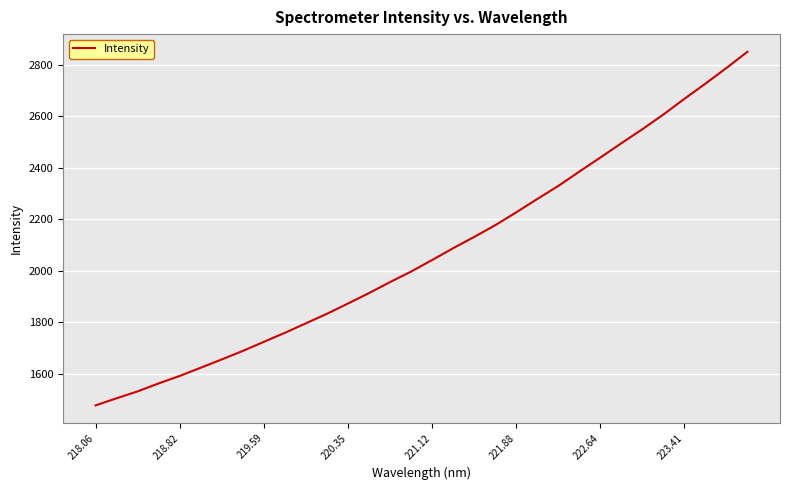

What is the smallest value displayed?

1477.6